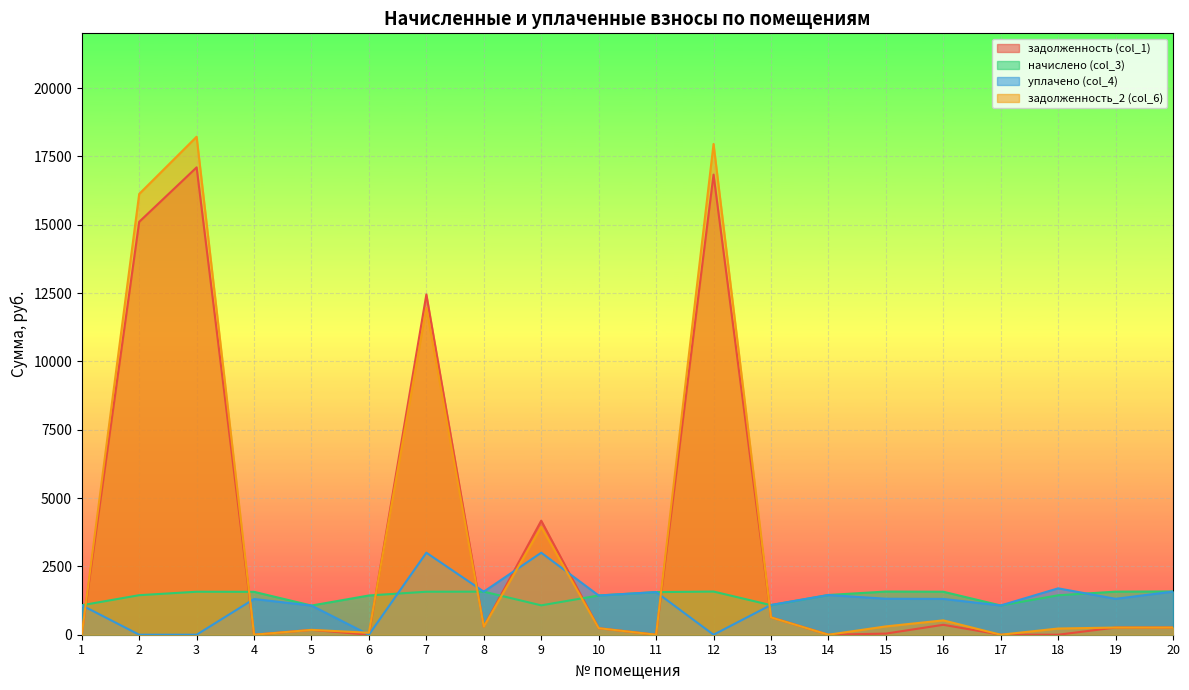

True or false: задолженность_2 (col_6) has a value of 188.8 at 8.

False